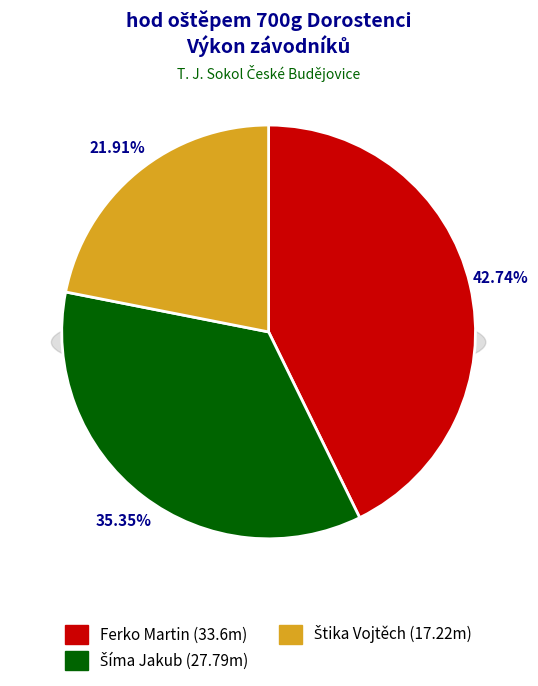

Does Štika Vojtěch represent more than half of the total?

No